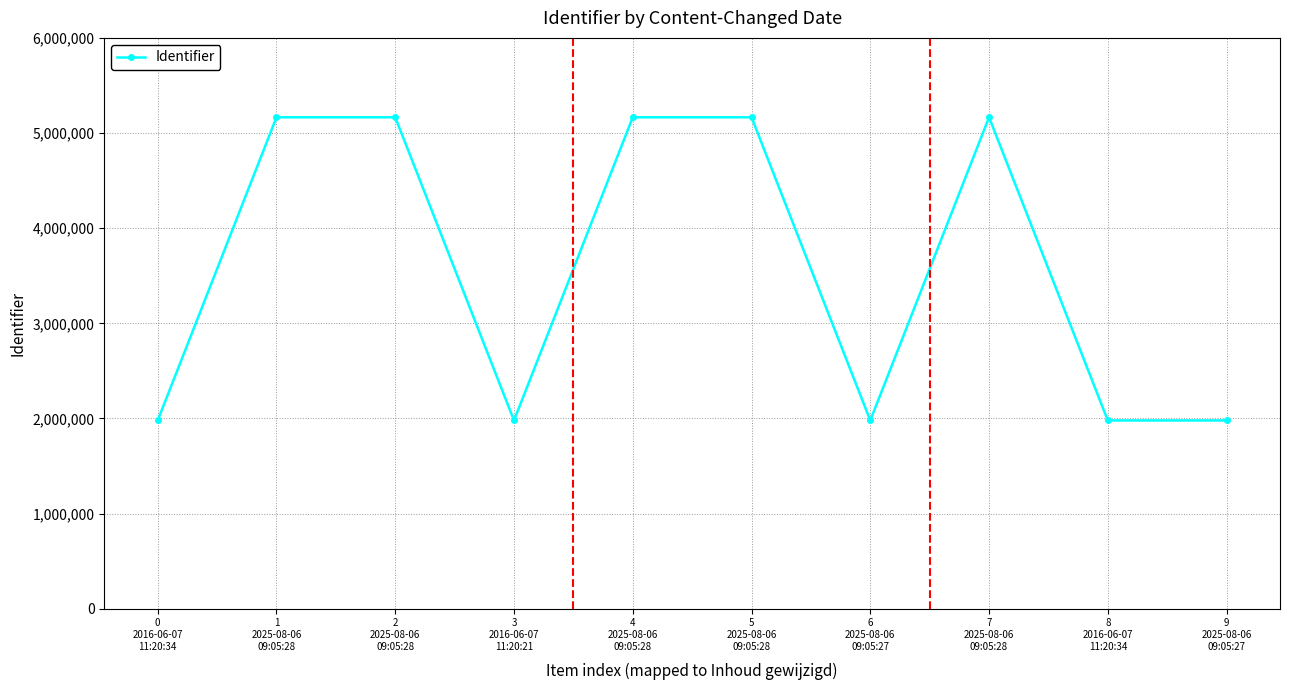

What is the value of the 9th point from the left?

1979171